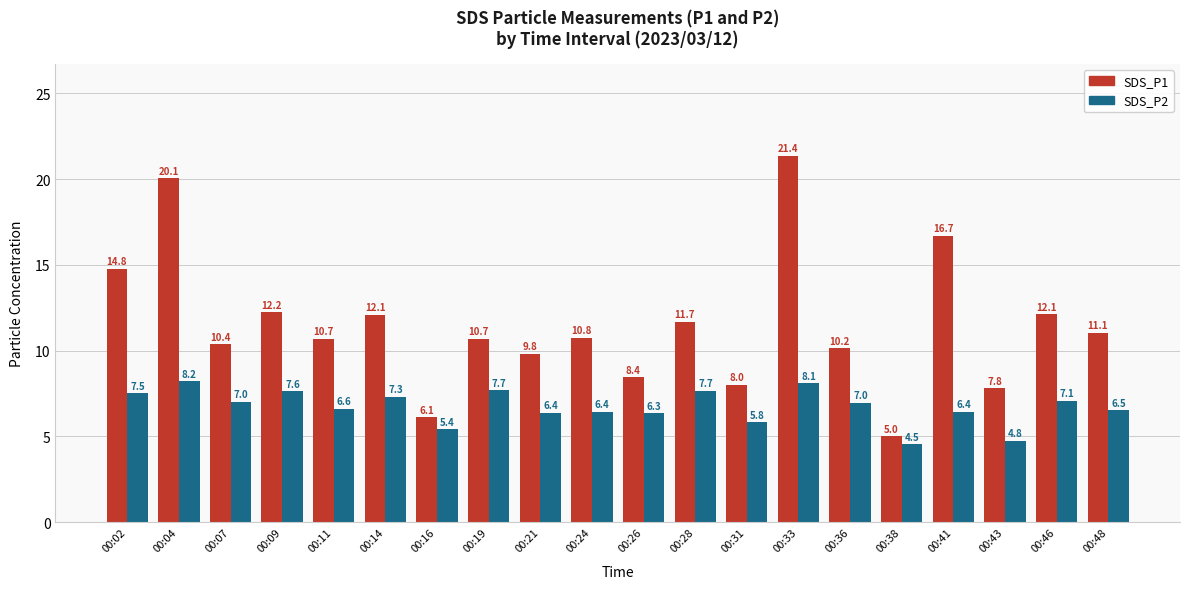

Is it true that SDS_P1 equals 18.6 at 00:09?

False